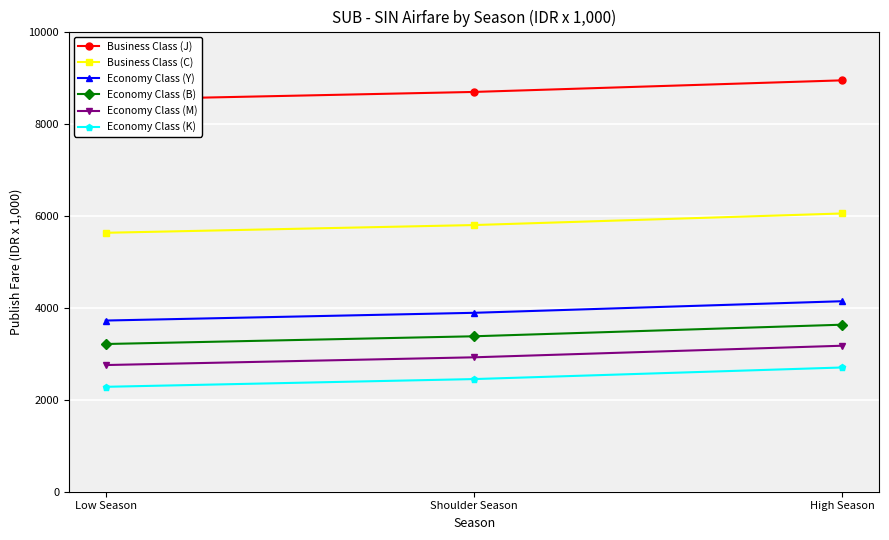

Between Shoulder Season and High Season, which series saw the biggest shift?

Business Class (J)